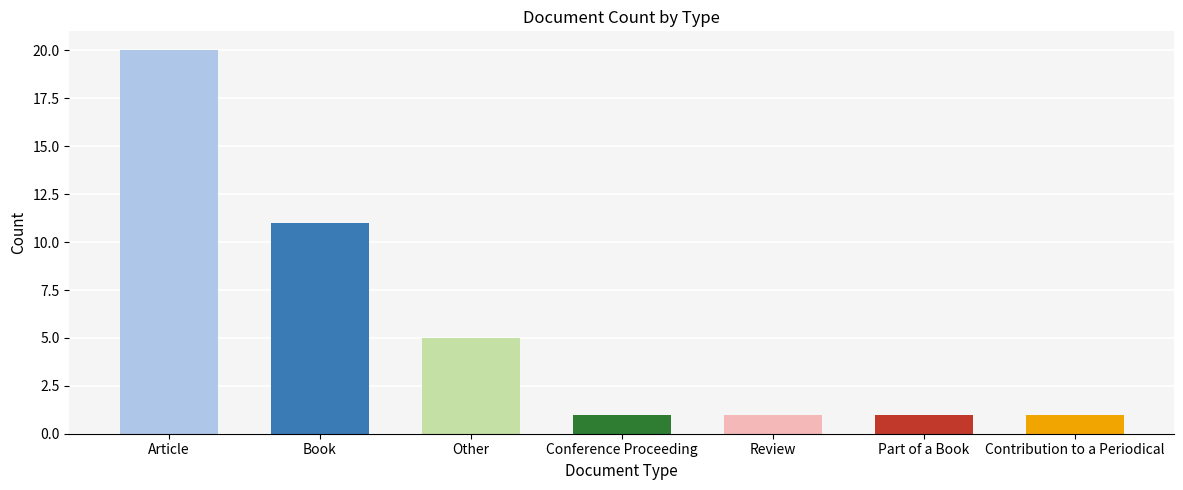

Between Other and Book, which is larger?

Book